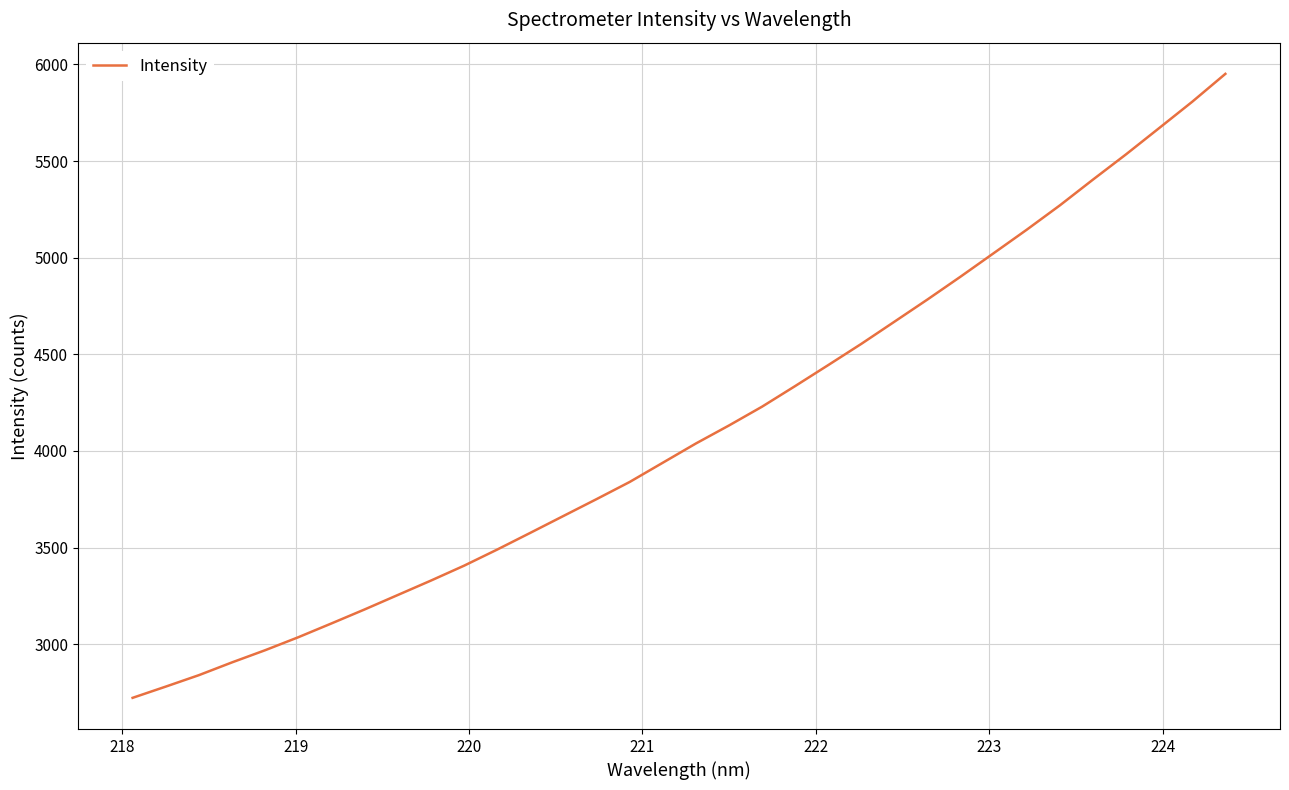

How many series are shown in this chart?

1